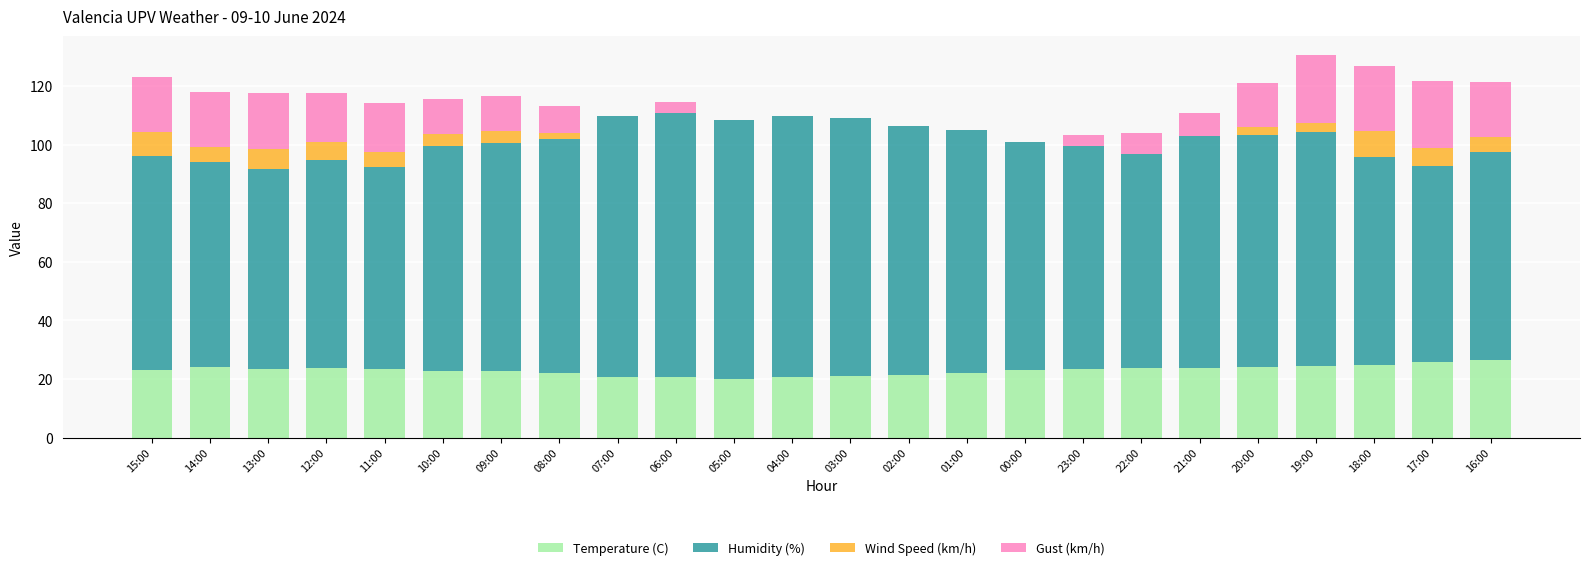

The Temperature (C) series shows 22.1 at 01:00. True or false?

True